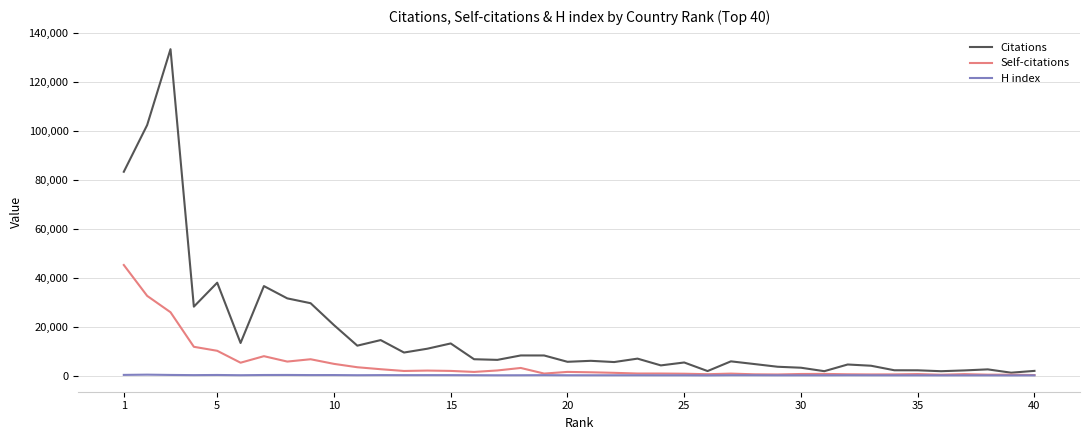

Count the number of categories in the chart.

40